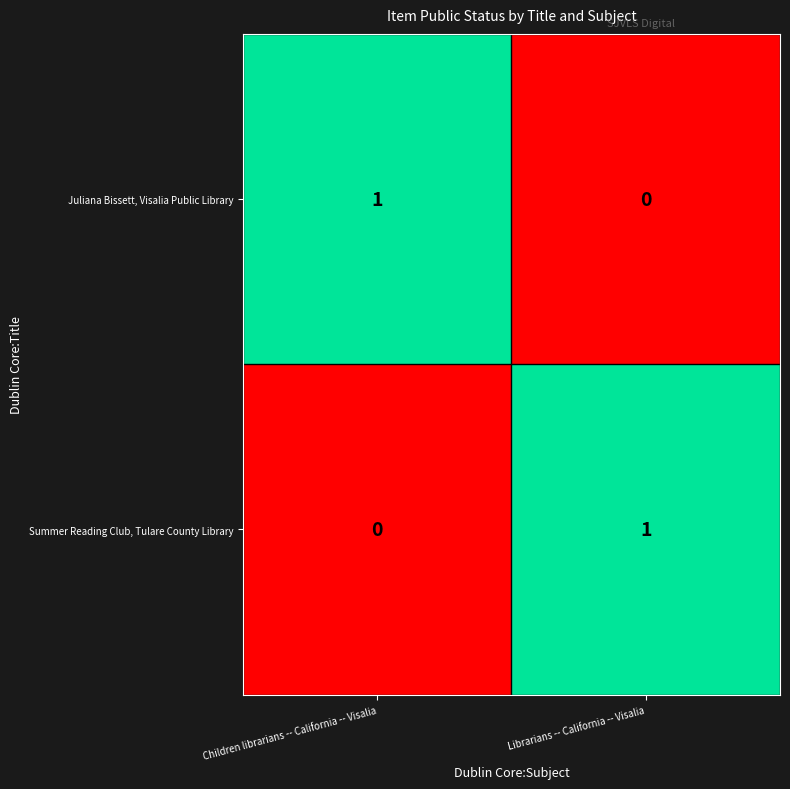

Is the value of Summer Reading Club, Tulare County Library at Librarians -- California -- Visalia greater than the value of Juliana Bissett, Visalia Public Library at Librarians -- California -- Visalia?

Yes